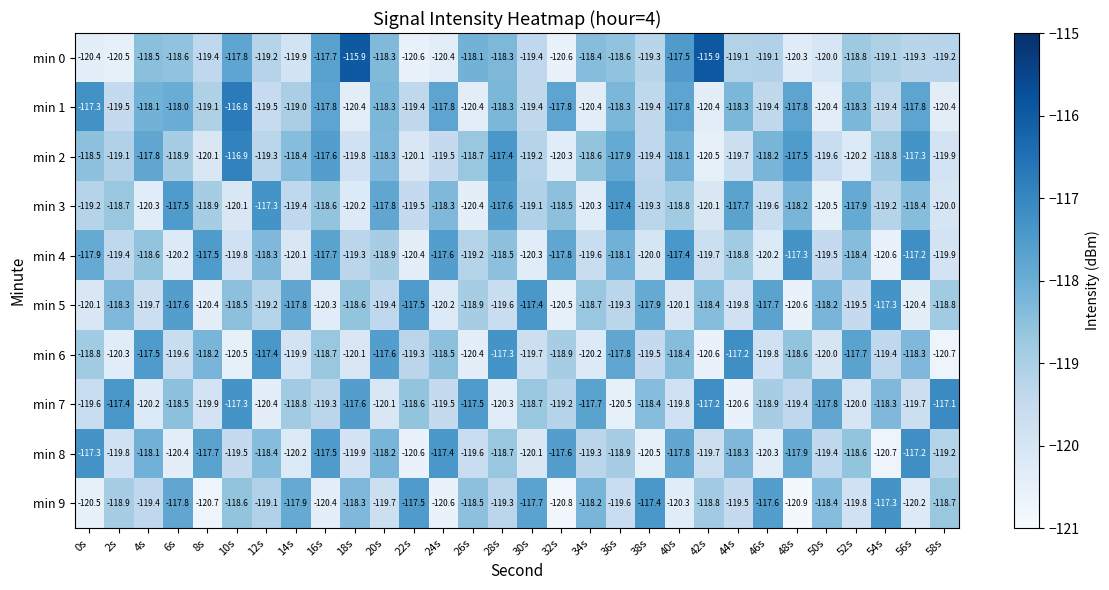

At which category is the sum across all series the highest?

28s